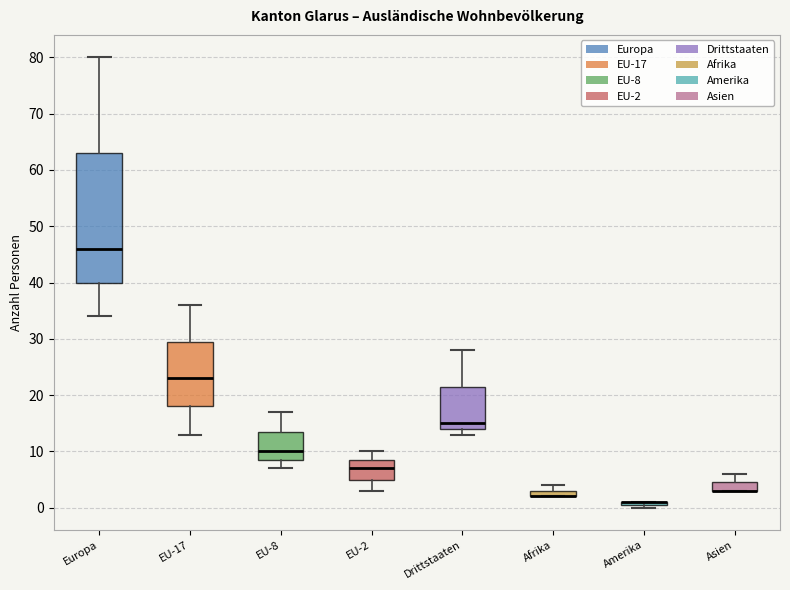

Where is the upper edge of the box for EU-8 on the y-axis? The values are not printed on the chart, so give them approximately, as read against the axis.

14